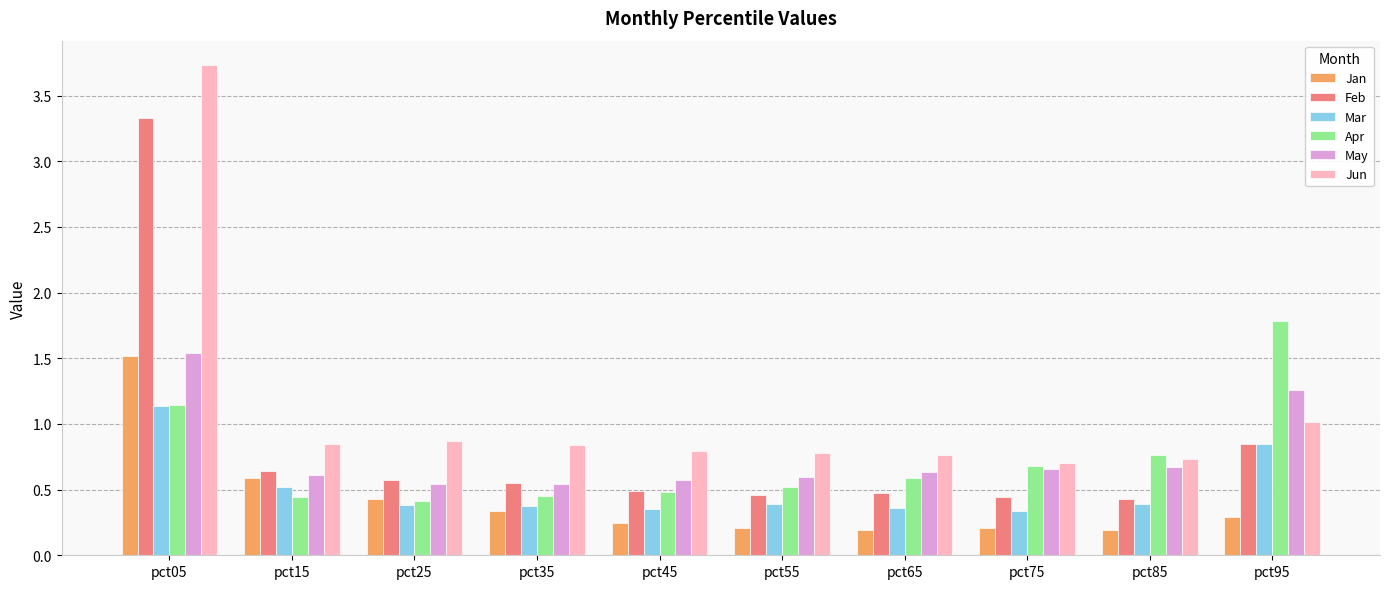

What is the highest value of the Jun series?

3.7